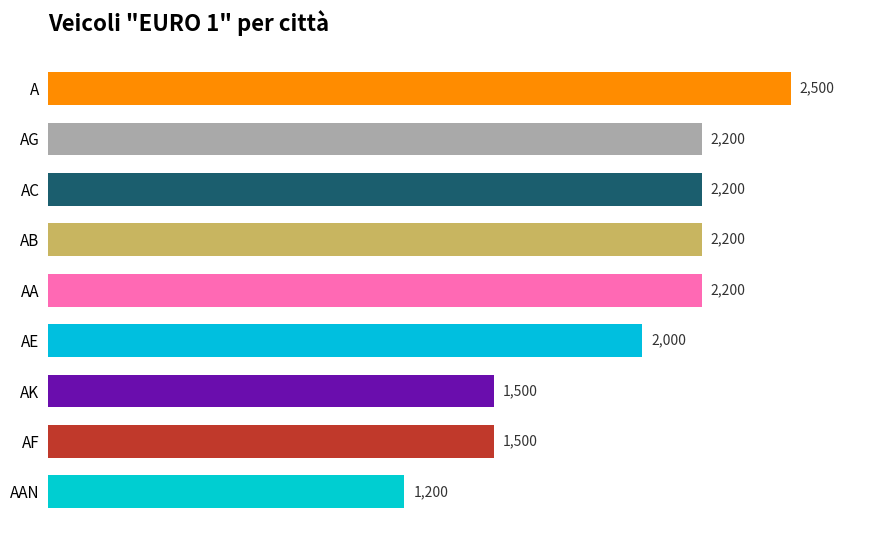

Reading top to bottom, list all the values displayed in this chart.

2500	2200	2200	2200	2200	2000	1500	1500	1200